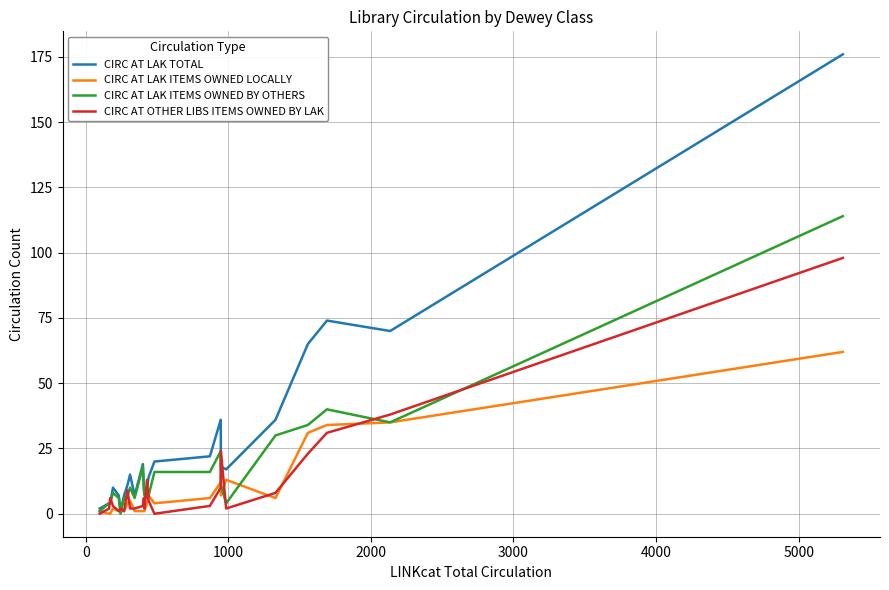

Rank the series by their maximum value, from lowest to highest.

CIRC AT LAK ITEMS OWNED LOCALLY, CIRC AT OTHER LIBS ITEMS OWNED BY LAK, CIRC AT LAK ITEMS OWNED BY OTHERS, CIRC AT LAK TOTAL